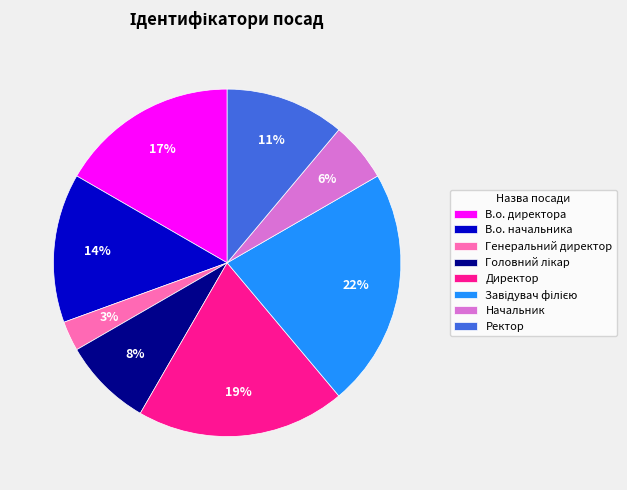

Approximately how many times larger is the value at В.о. директора compared to Директор?

0.9